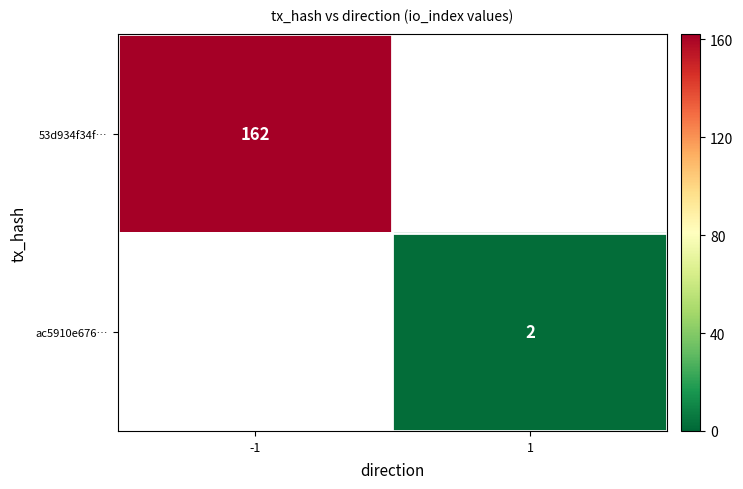

Is it true that 53d934f34f… equals 162 at -1?

True